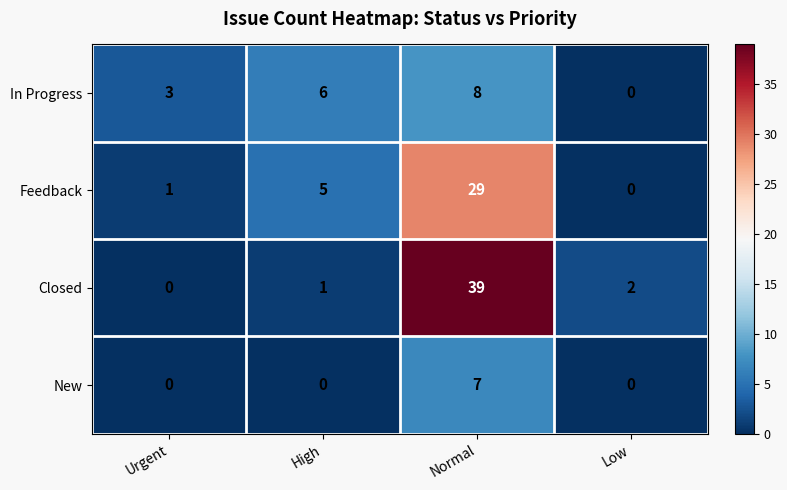

Which series has the largest total across all categories?

Closed